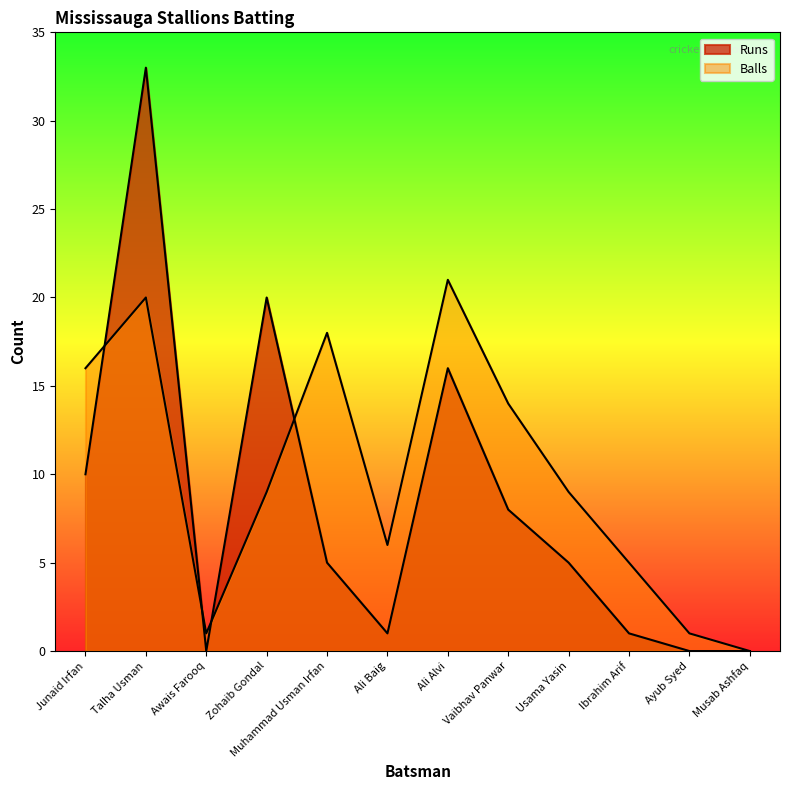

The value of Runs at Zohaib Gondal is 7. True or false?

False